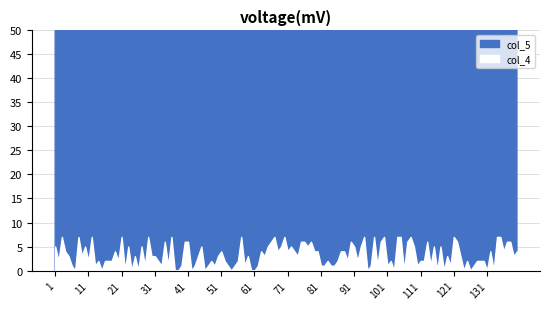

Is the value of col_4 at 00:00 greater than the value of col_5 at 00:00?

No